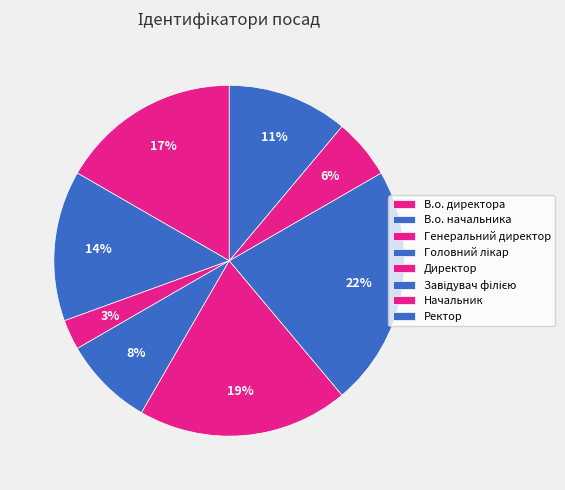

Is it true that В.о. начальника is 14% of the pie?

True